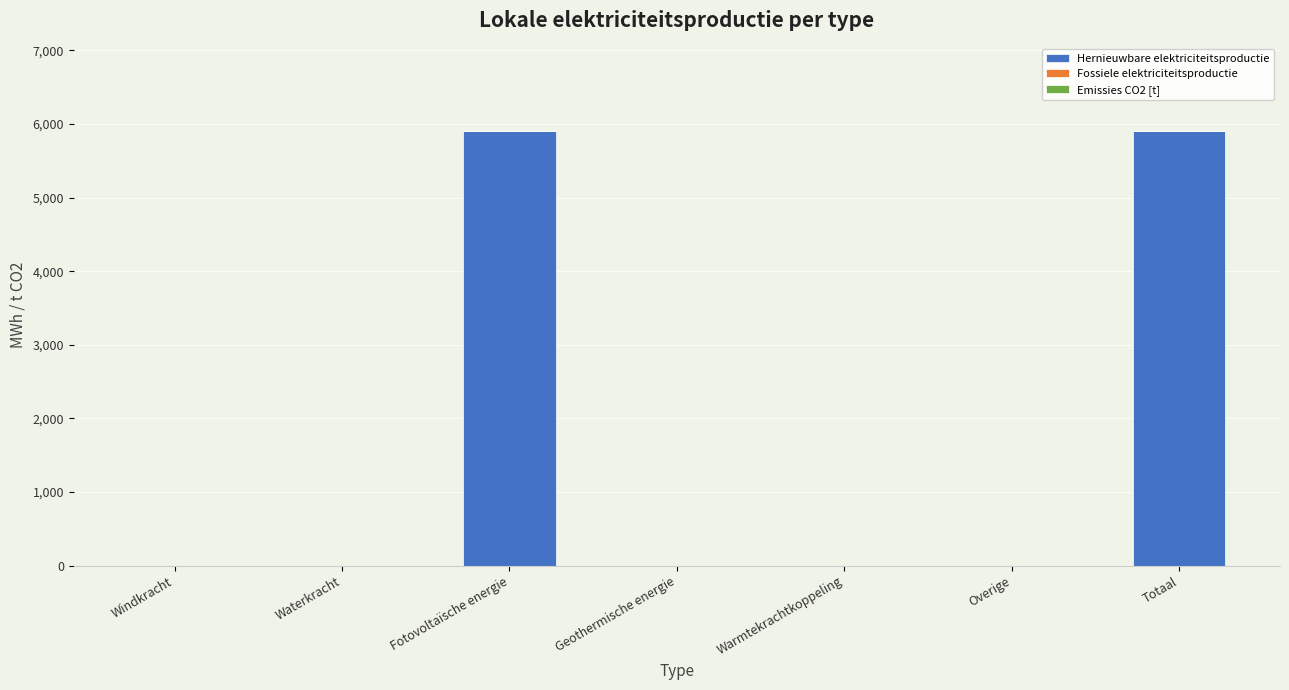

True or false: the data shows -2838.6 at Geothermische energie.

False